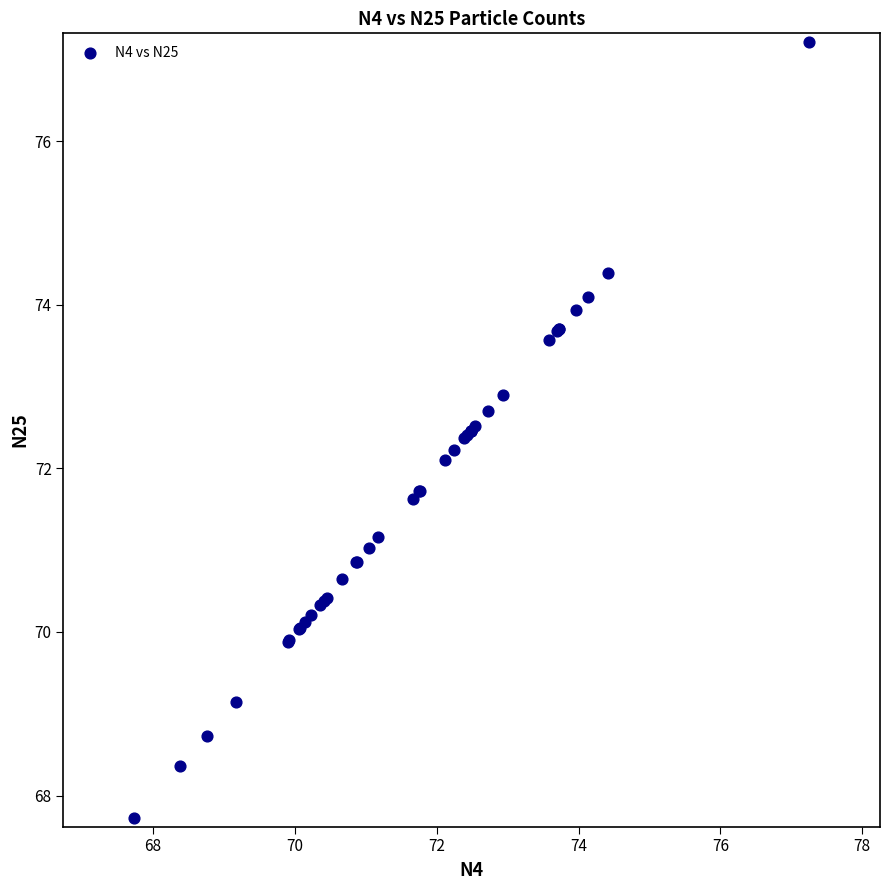

What Y value in the scatter plot is closest to 72?

72.1